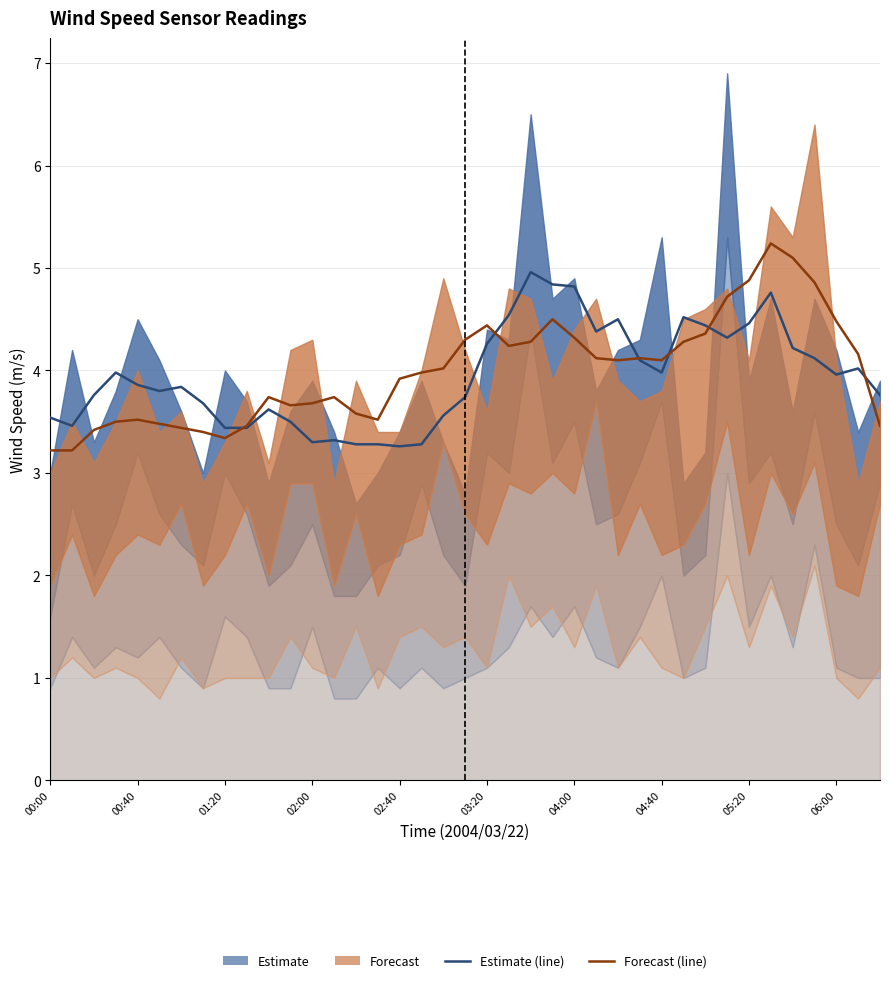

What is the minimum value for Forecast (smooth)?

3.2